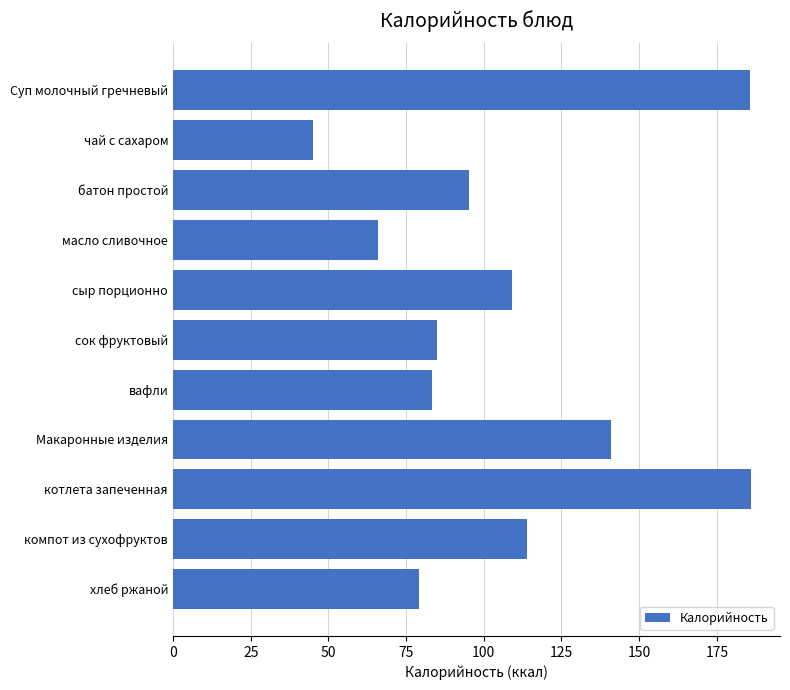

Which category has the lowest value across all series?

чай с сахаром